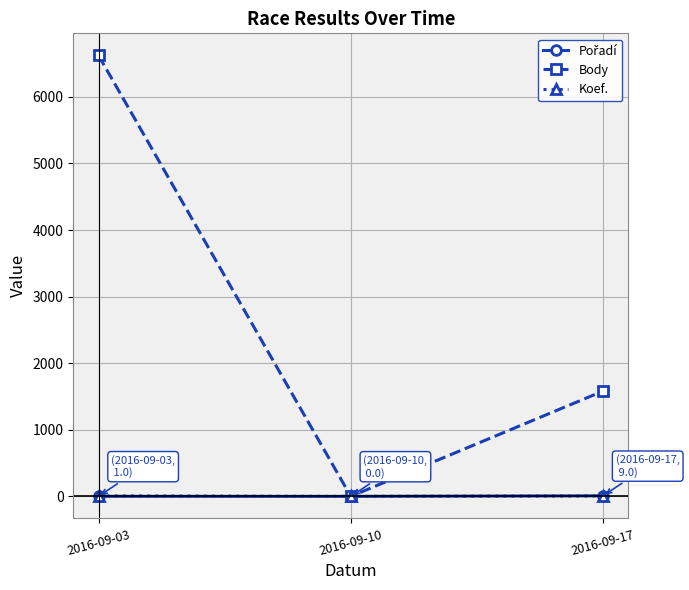

Between 2016-09-10 and 2016-09-17, which series saw the biggest shift?

Body